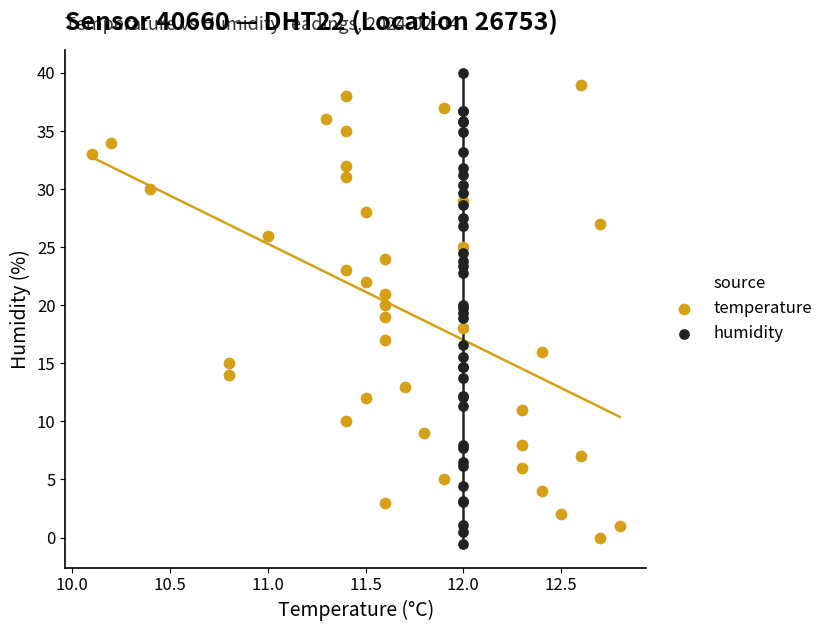

Which series has the widest spread of Y values?

humidity